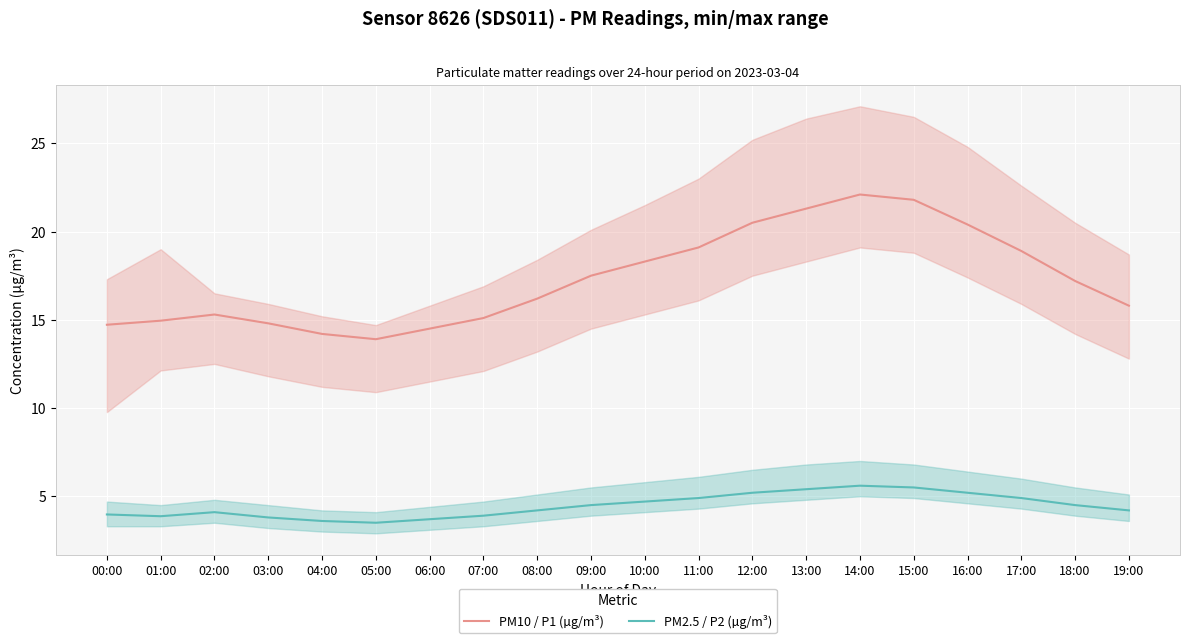

In PM10 / P1 (µg/m³), how many points are higher than both neighbors (excluding endpoints)?

2